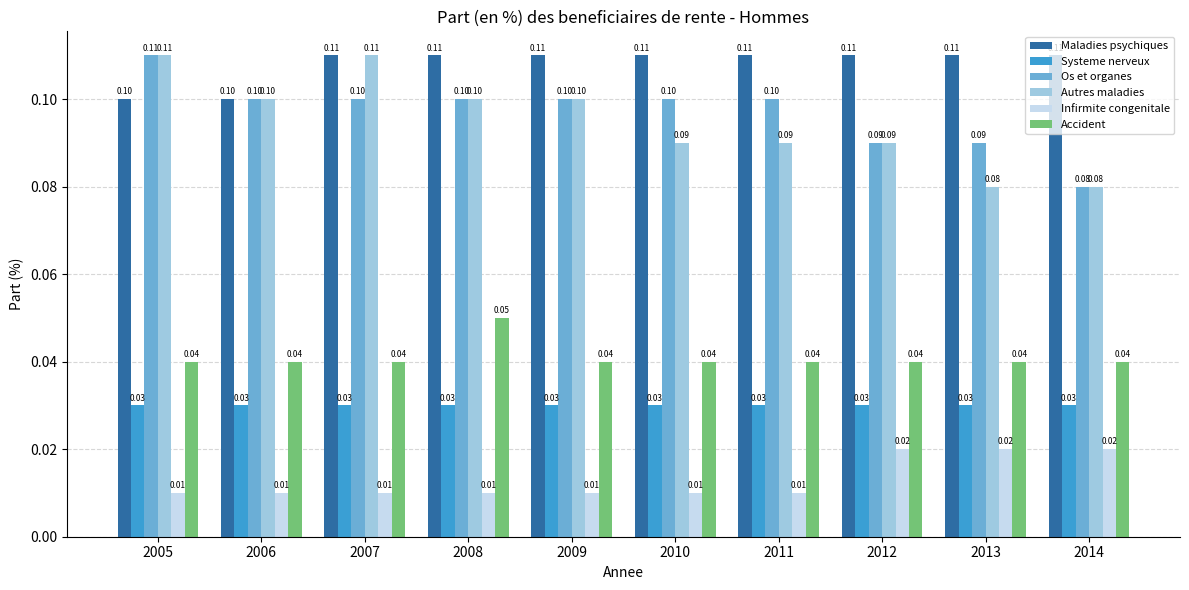

True or false: Maladies psychiques has a value of 0.1 at 2011.

True